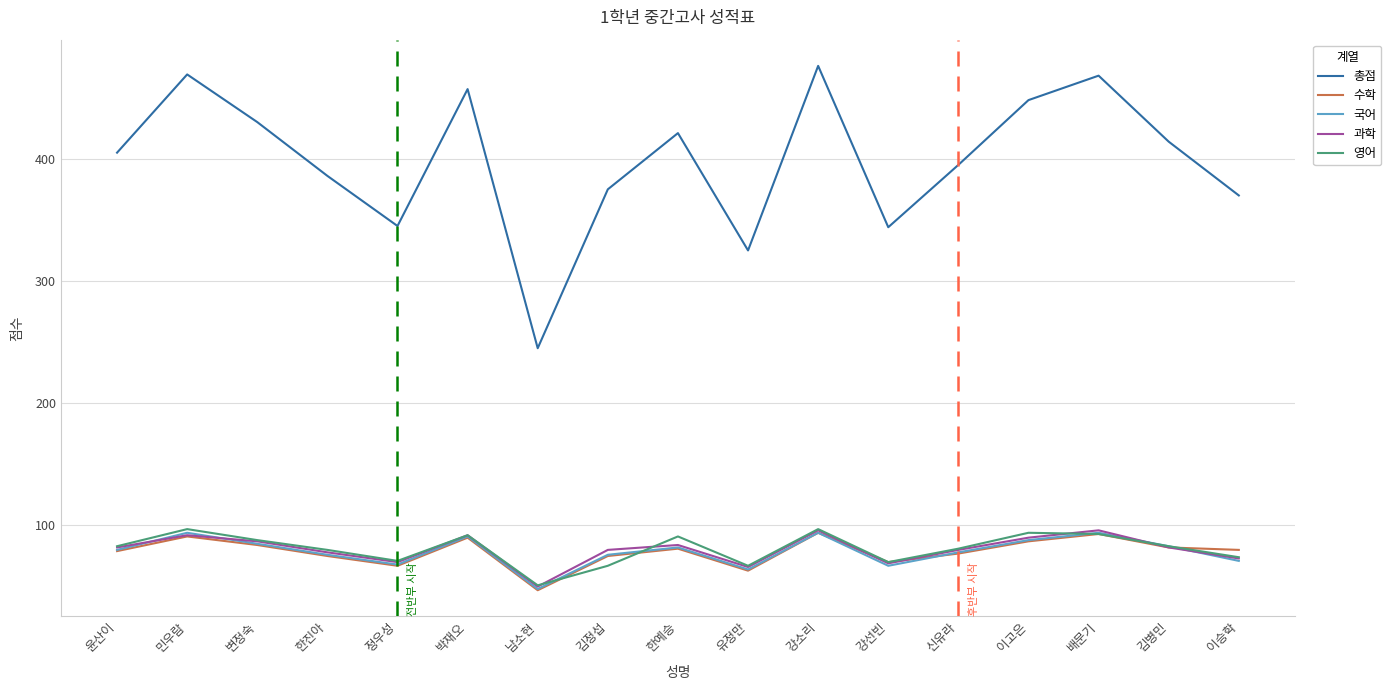

What is the total value across all series at 김정섭?

673